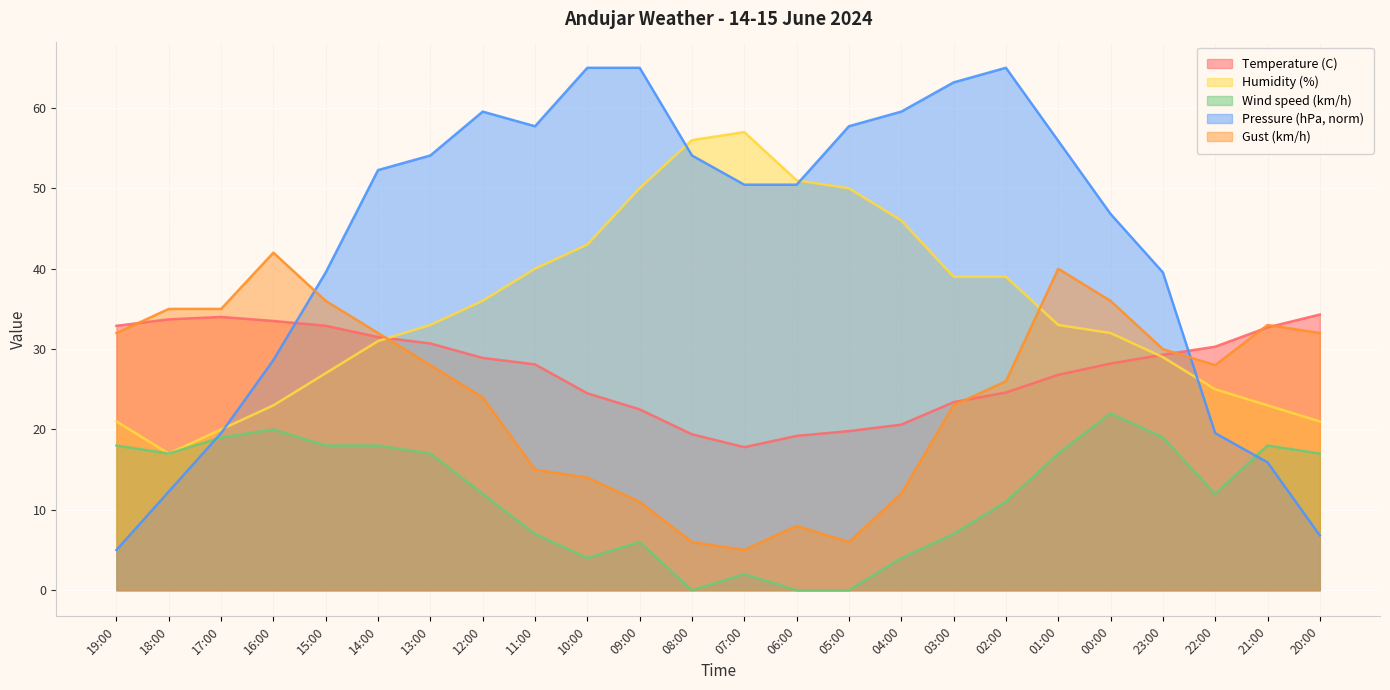

What is the label of the 23rd point from the right?

18:00